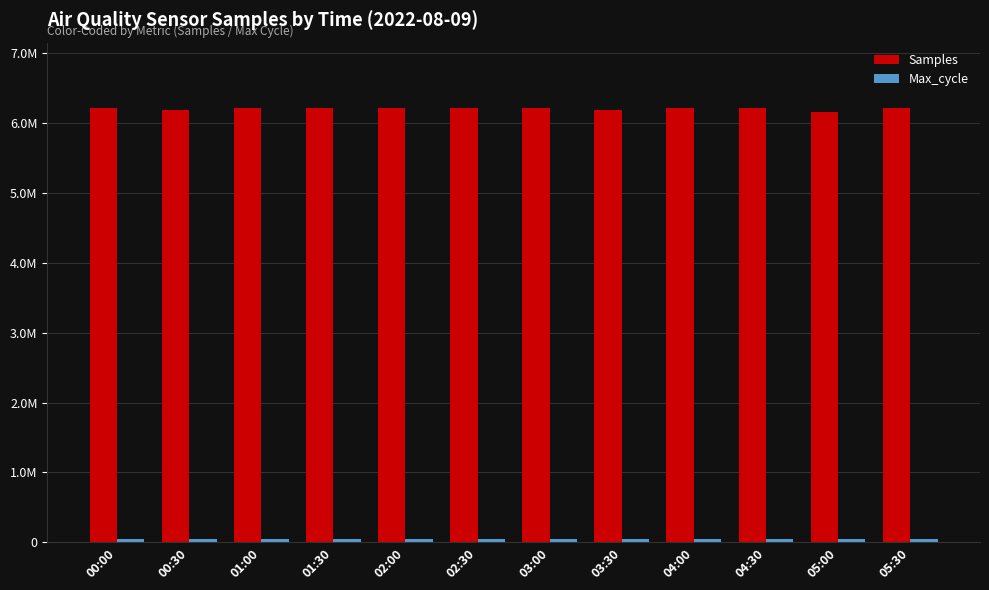

Between 02:00 and 04:30, which is larger?

02:00